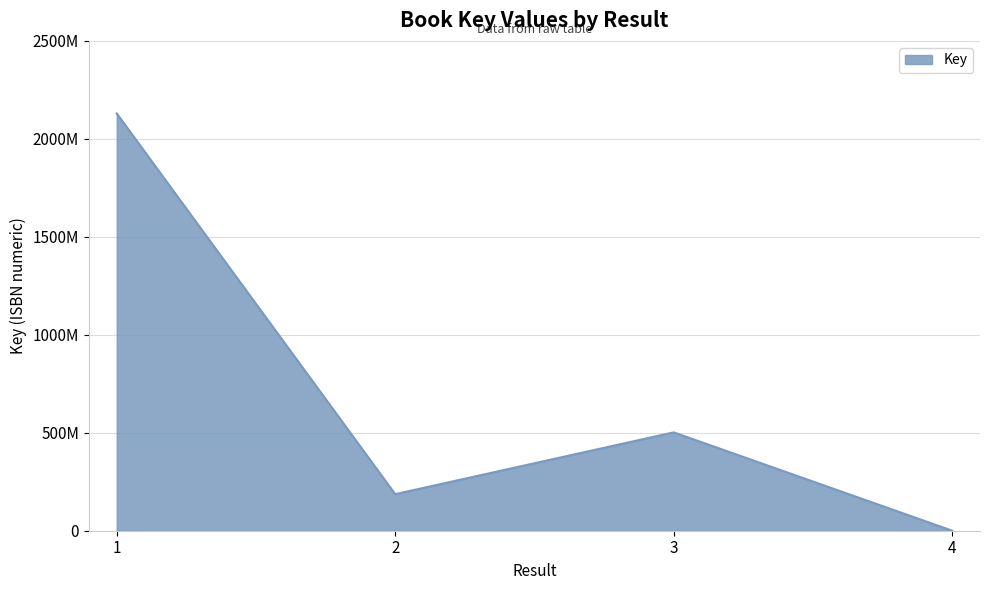

The chart shows a value of 159683 at 4. True or false?

False